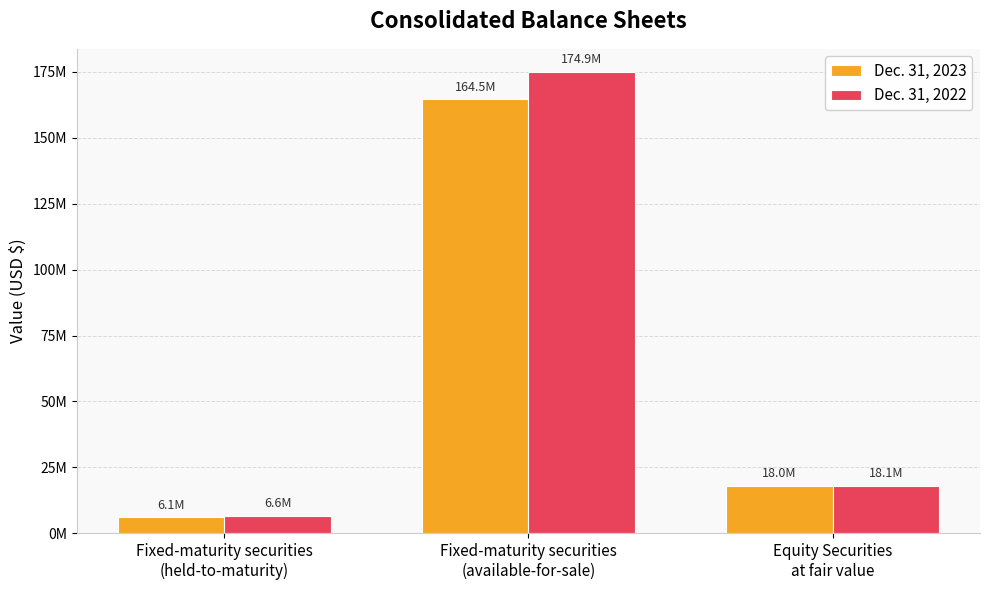

Are the bars grouped side by side (vs. stacked)?

Yes